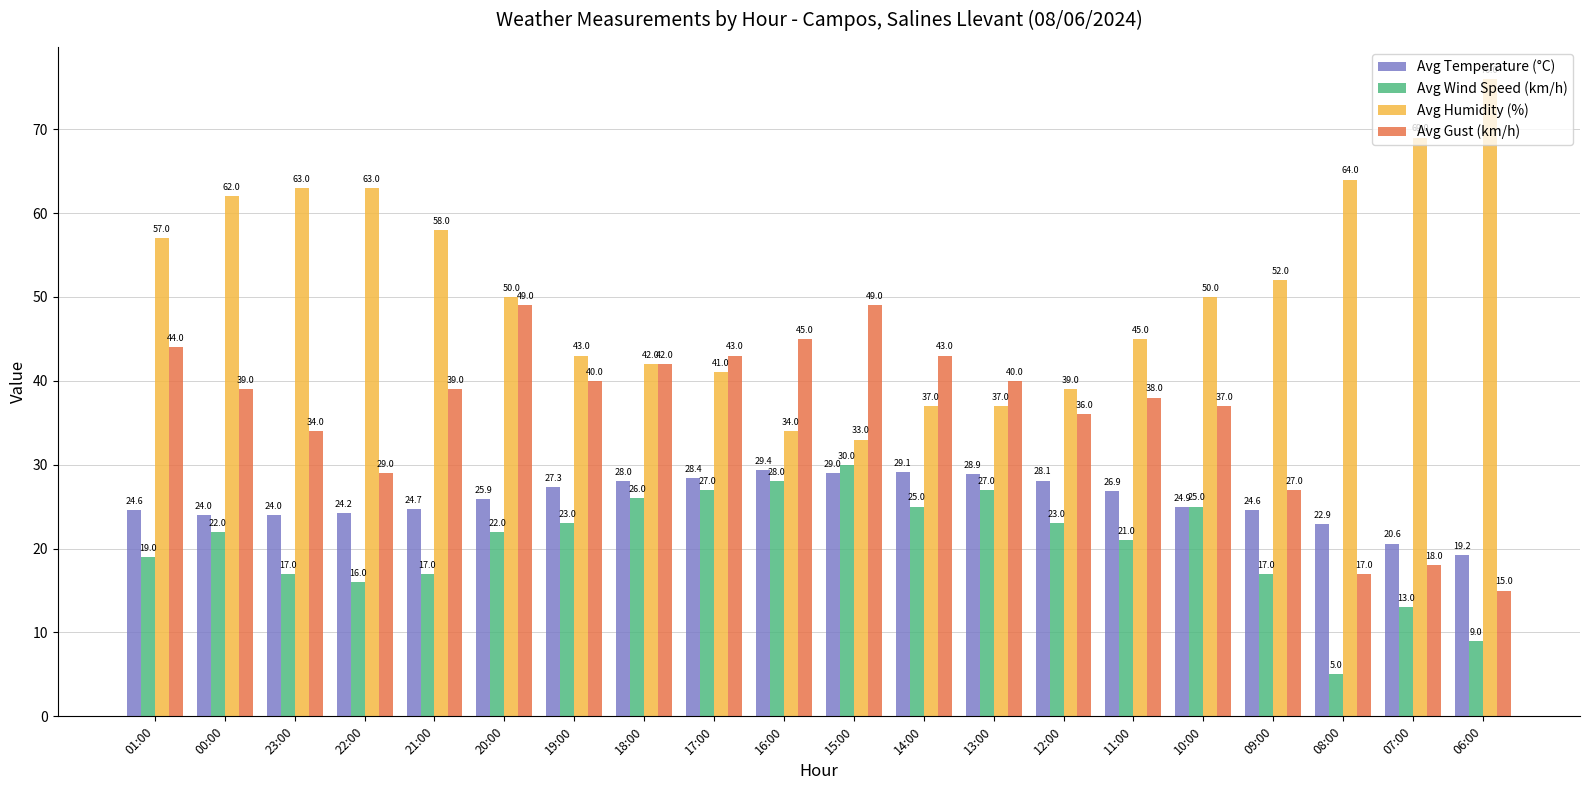

What is the maximum value shown in the chart?

76.0